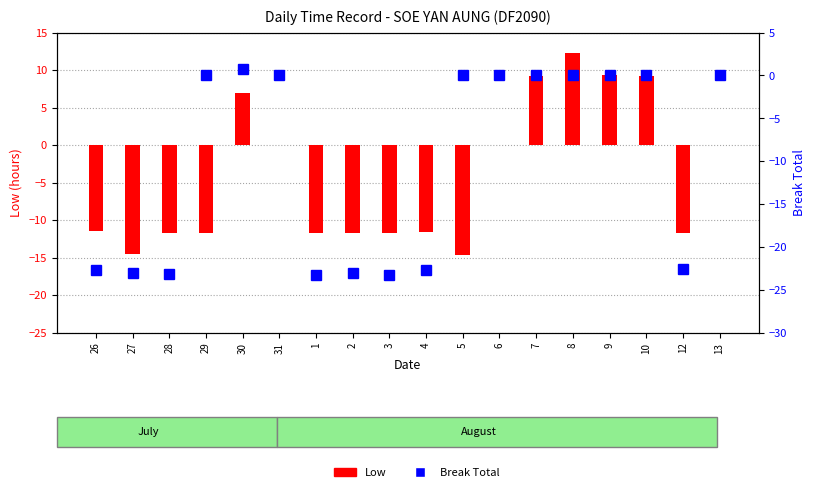

Between 31 and 12, which series saw the biggest shift?

Break Total